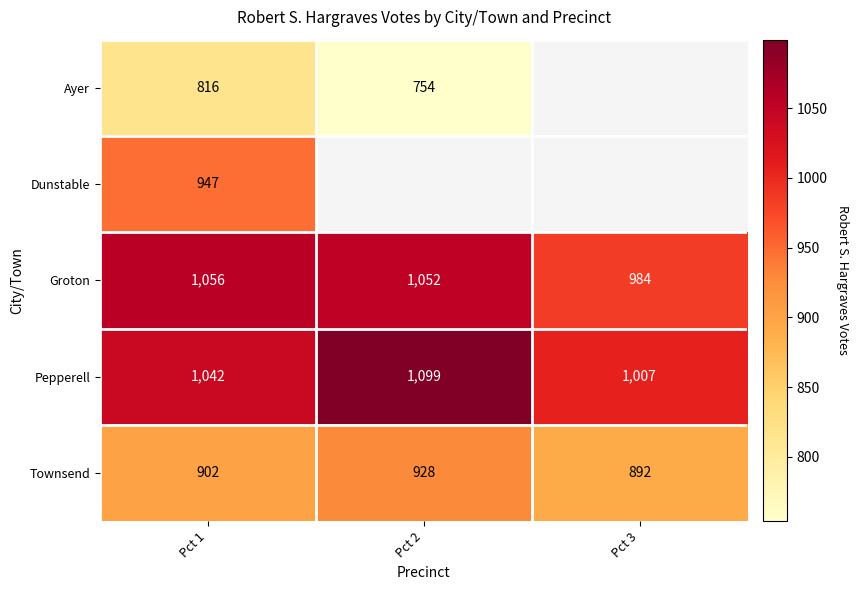

Is the value of Townsend at Pct 1 greater than the value of Groton at Pct 2?

No